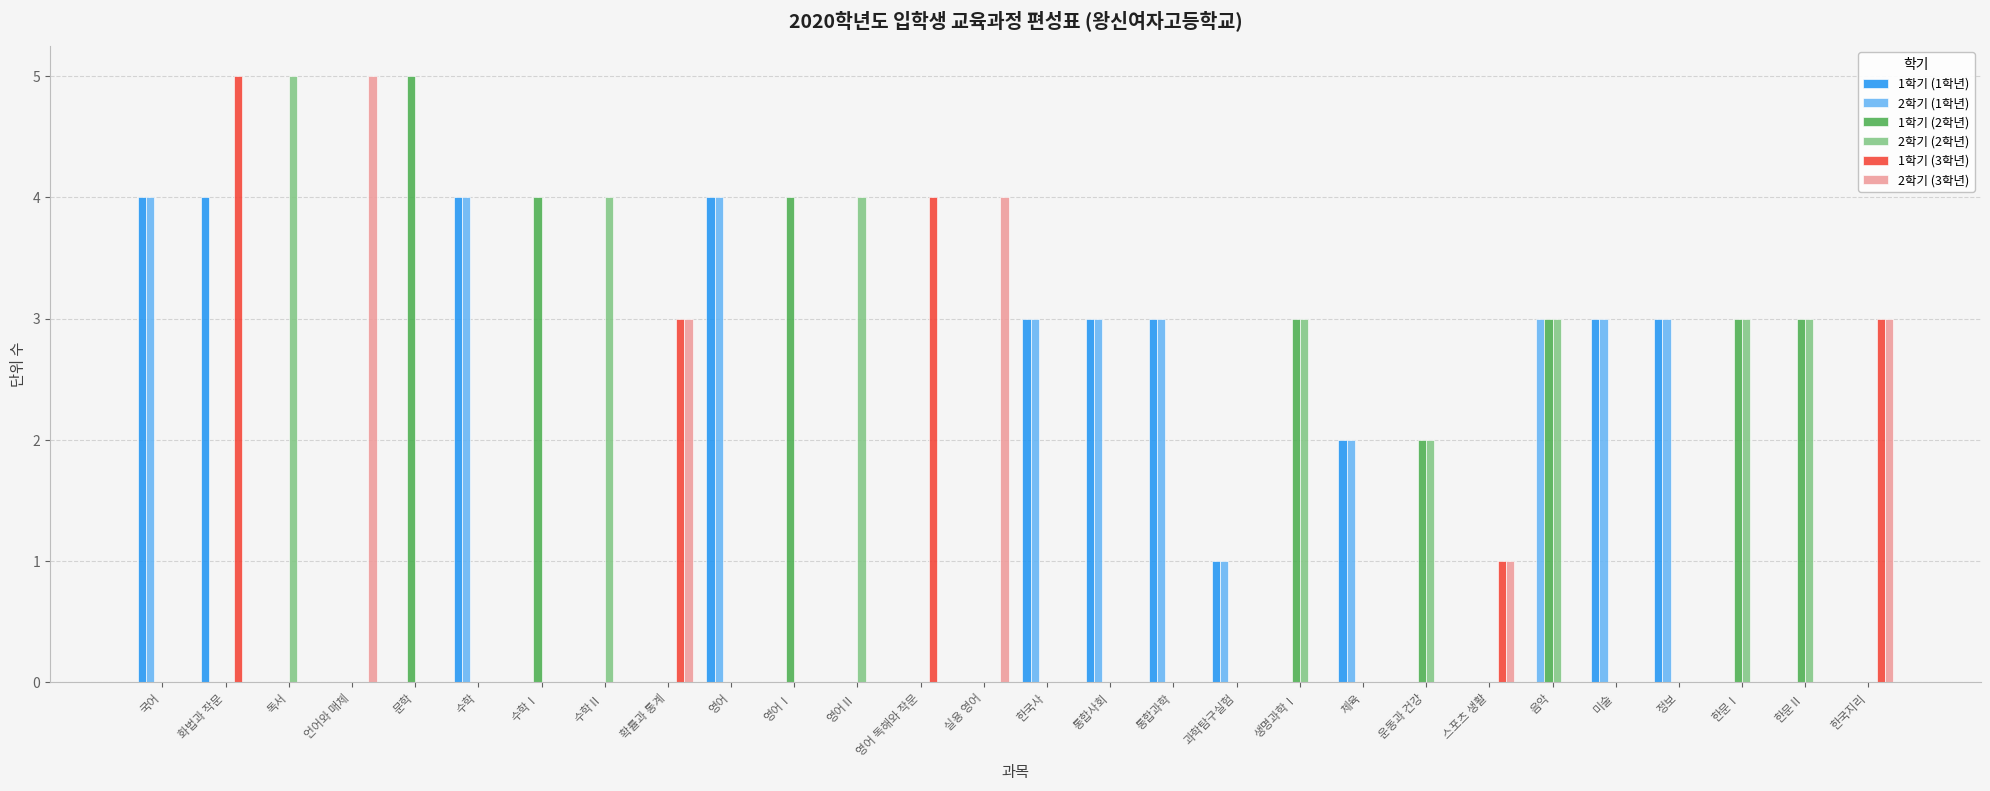

The 1학기 (3학년) series shows 0 at 생명과학Ⅰ. True or false?

True